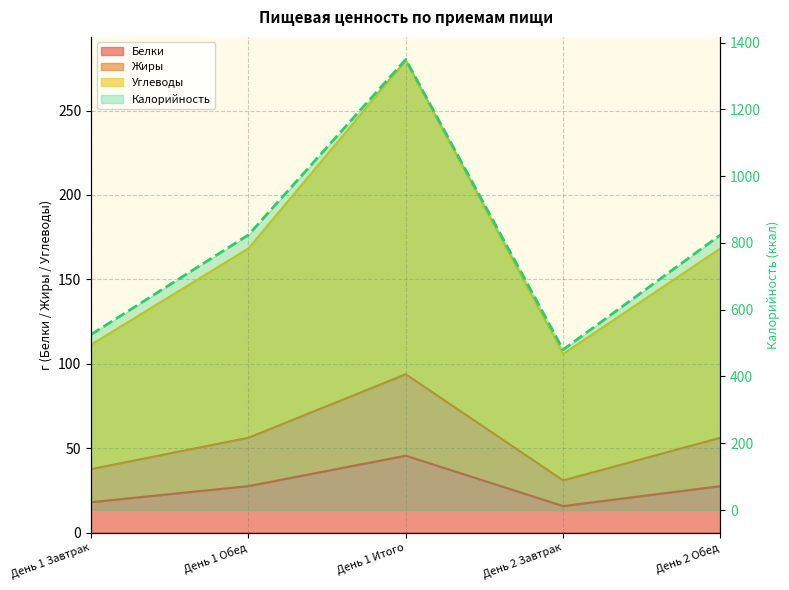

What is the difference between the maximum and second lowest values?

824.0